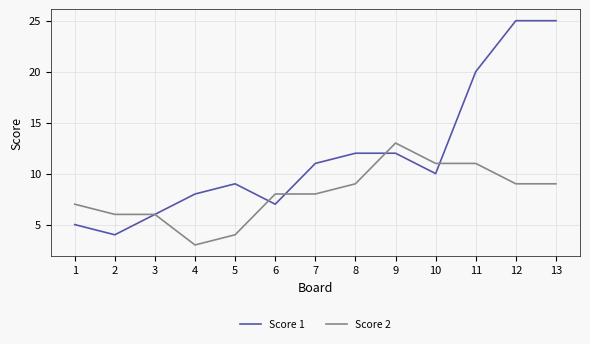

What is the greatest value displayed?

25